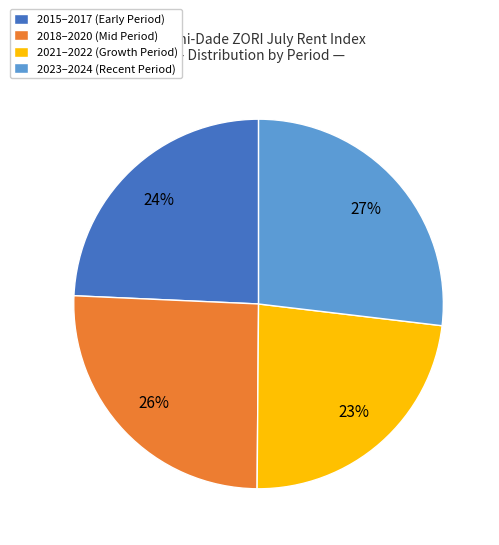

What is the ratio of the value at 2021–2022 (Growth Period) to the value at 2015–2017 (Early Period)?

1.0